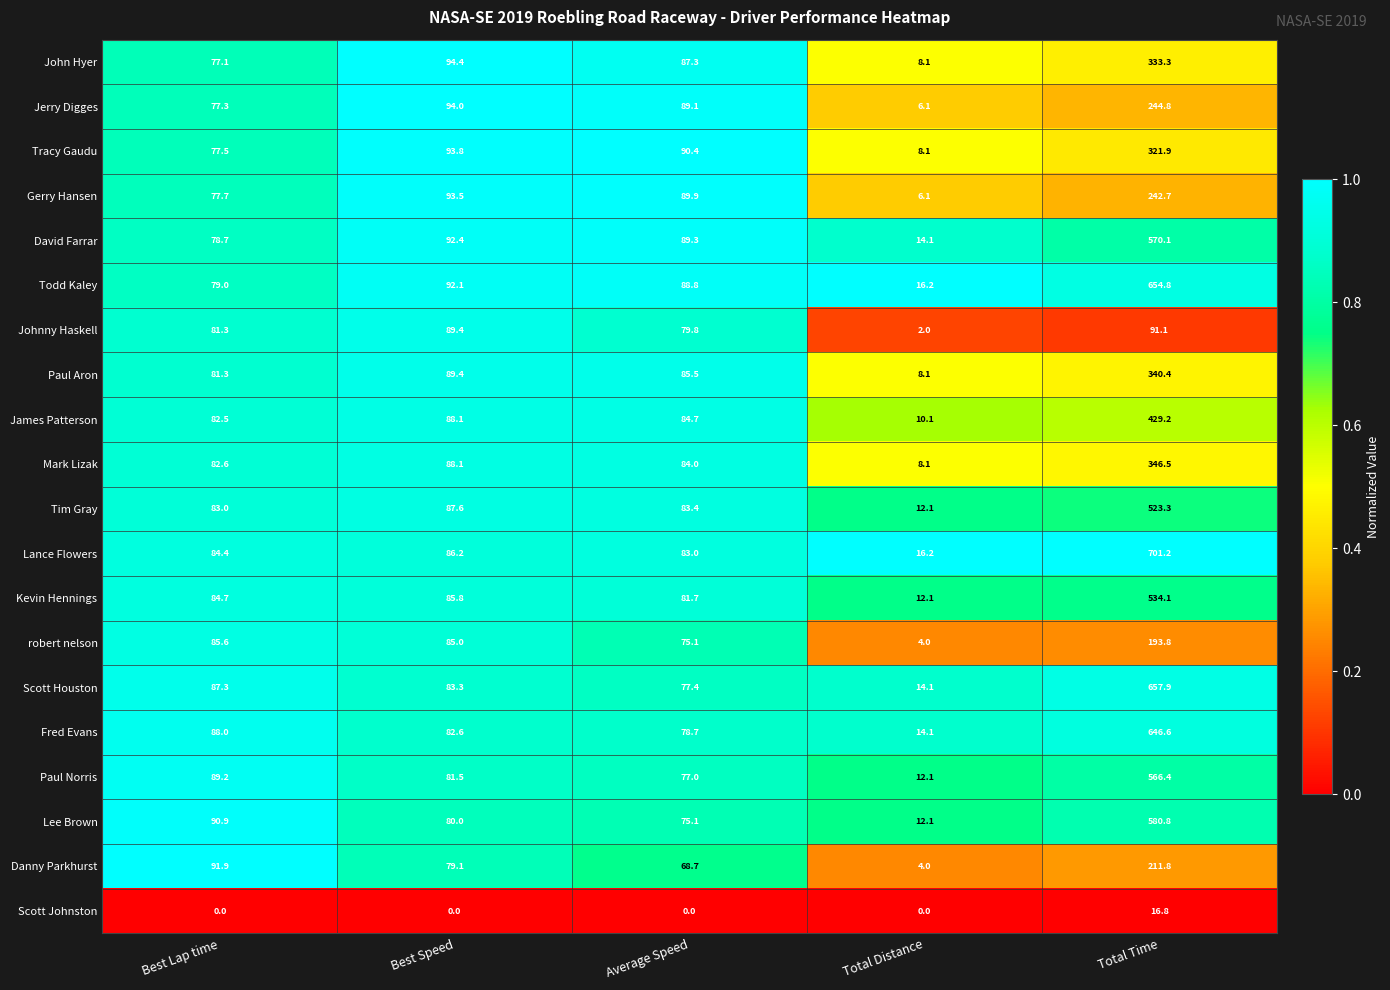

What is the difference between the highest and lowest values at Best Lap time?

91.9